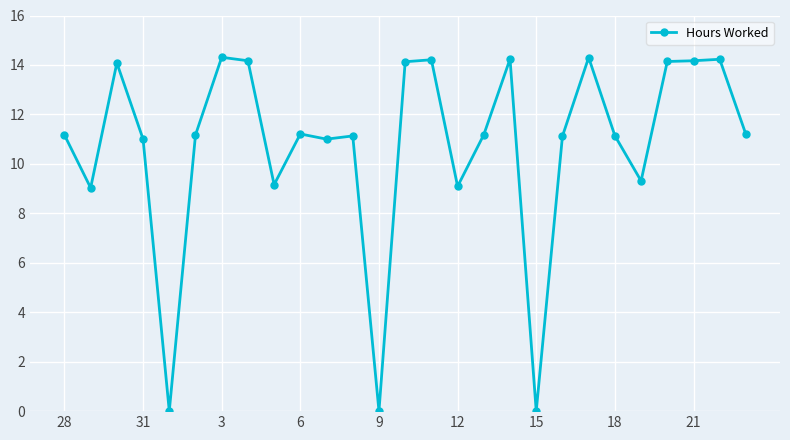

True or false: there are more than 0 points higher than both neighbors.

True